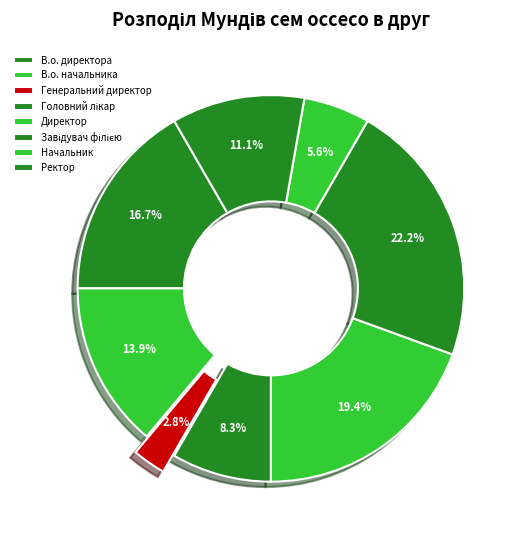

Rank the categories by value from highest to lowest.

Завідувач філією, Директор, В.о. директора, В.о. начальника, Ректор, Головний лікар, Начальник, Генеральний директор